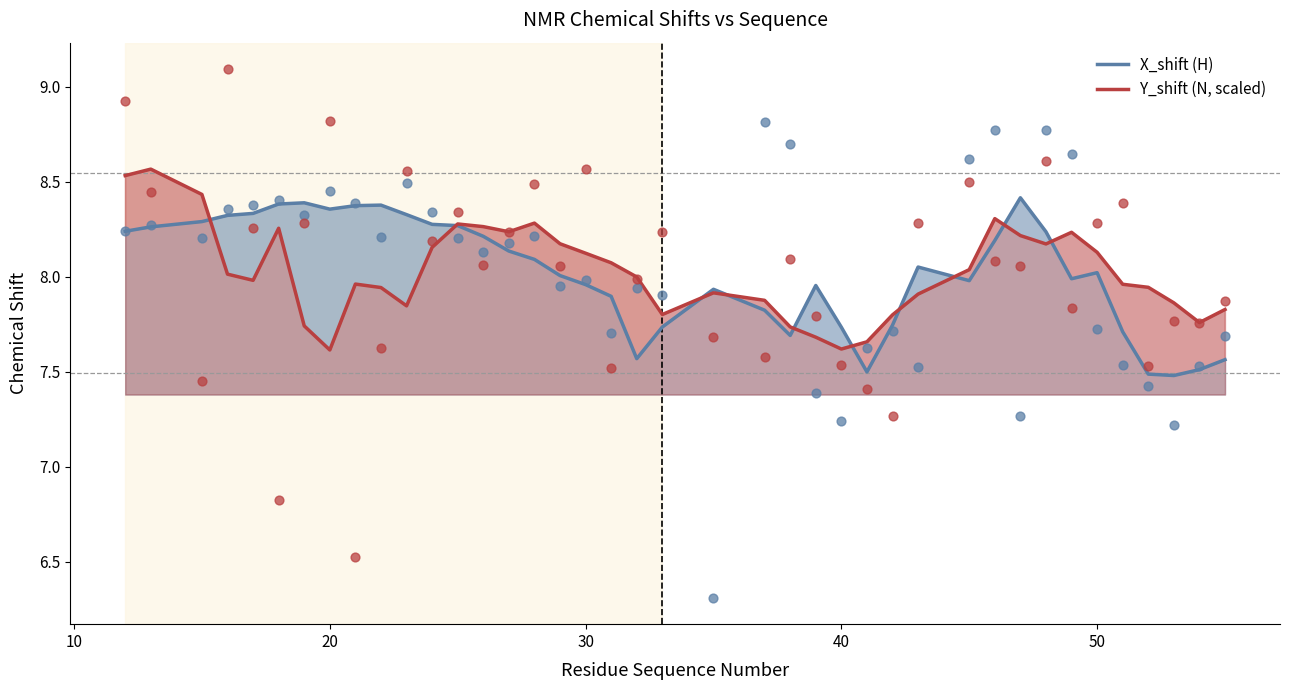

Which series has the widest spread of Y values?

Y_shift (N, scaled)